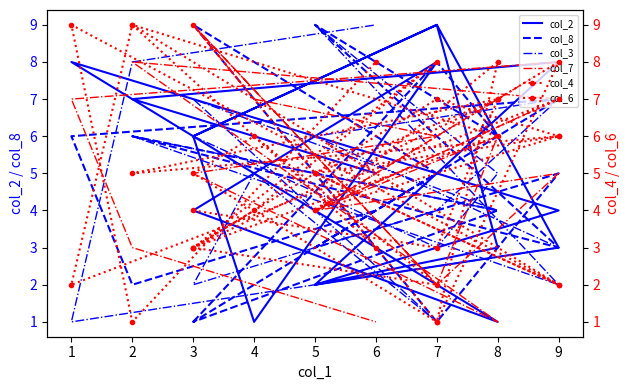

How many lines are shown in the chart?

6